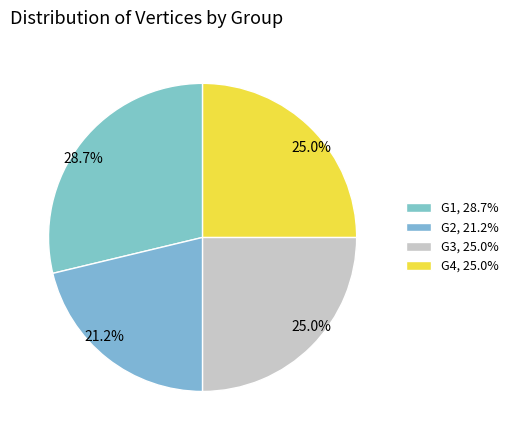

Is there a majority slice in this chart?

No